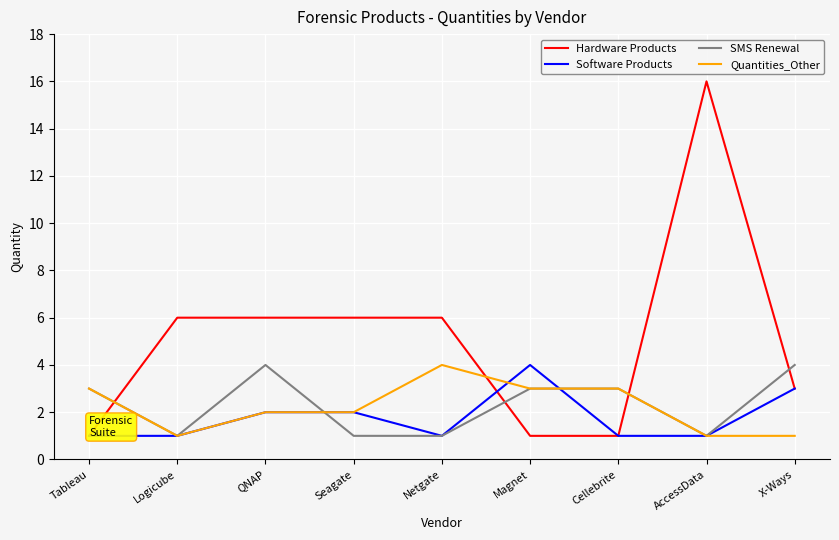

Is the value of Software Products at Seagate greater than the value of SMS Renewal at X-Ways?

No